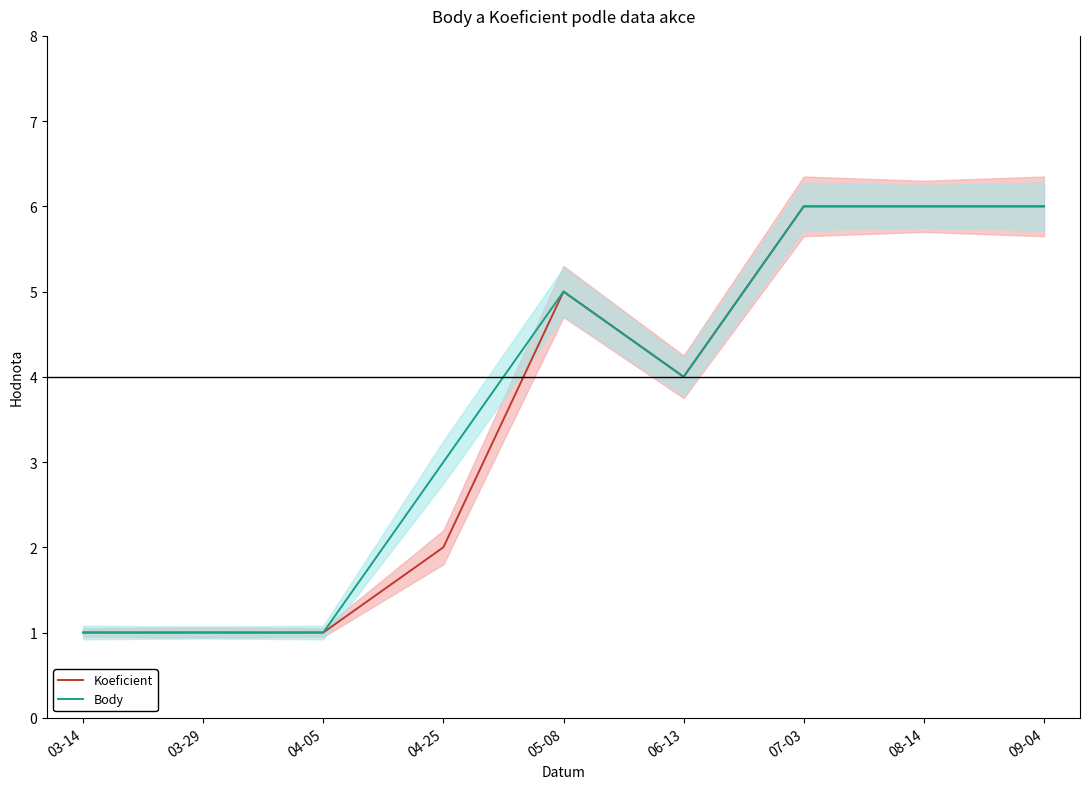

What is the average value of the Koeficient series?

4